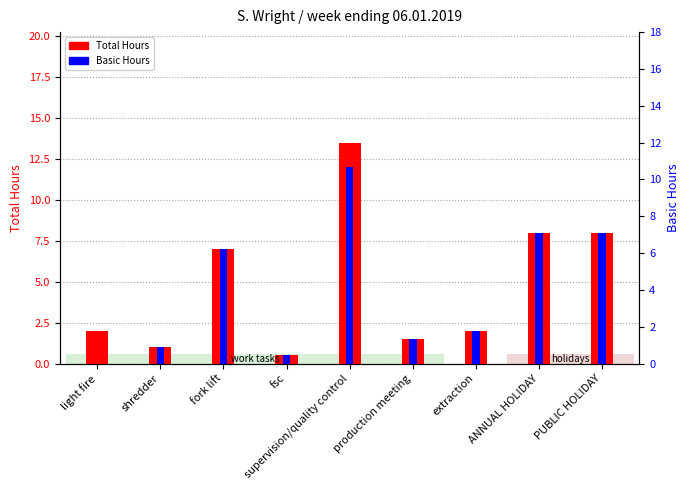

What are all the series names shown in the legend?

Total Hours, Basic Hours